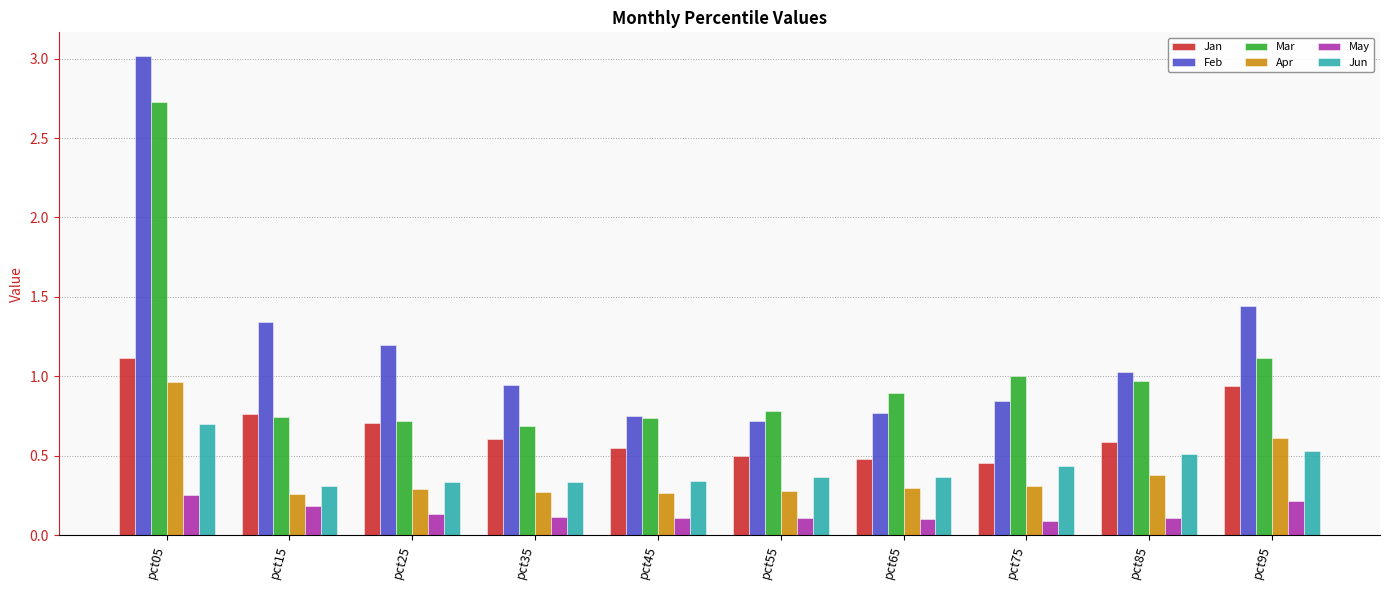

What is the difference between the maximum and second lowest values in the Jan series?

0.6